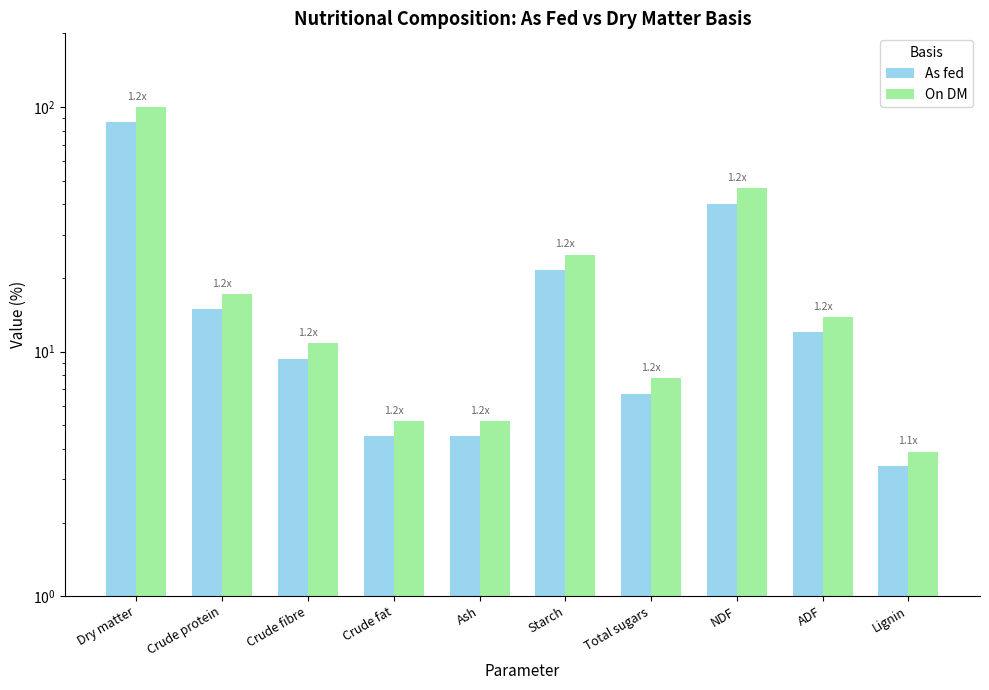

At how many categories does at least one series exceed 31?

2